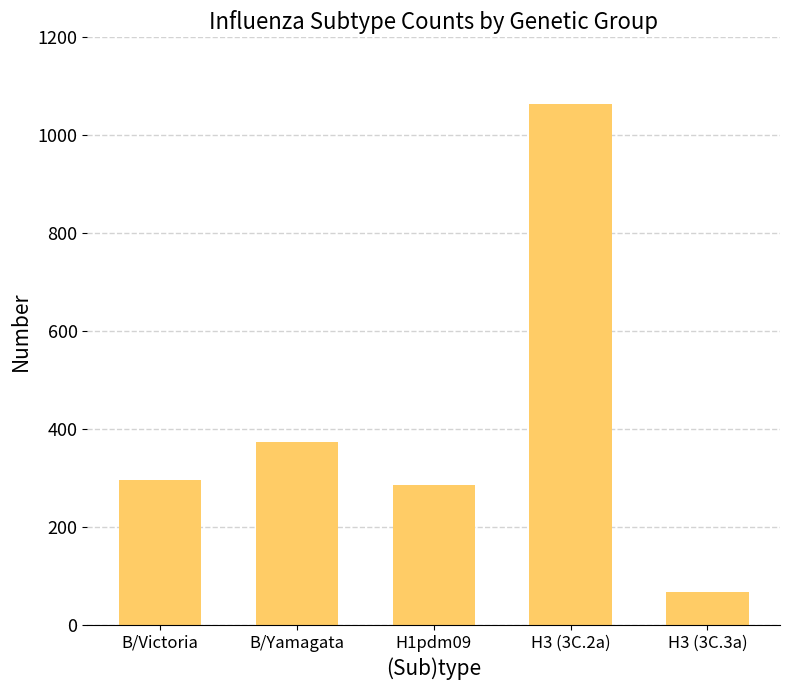

The chart shows a value of 459 at H1pdm09. True or false?

False